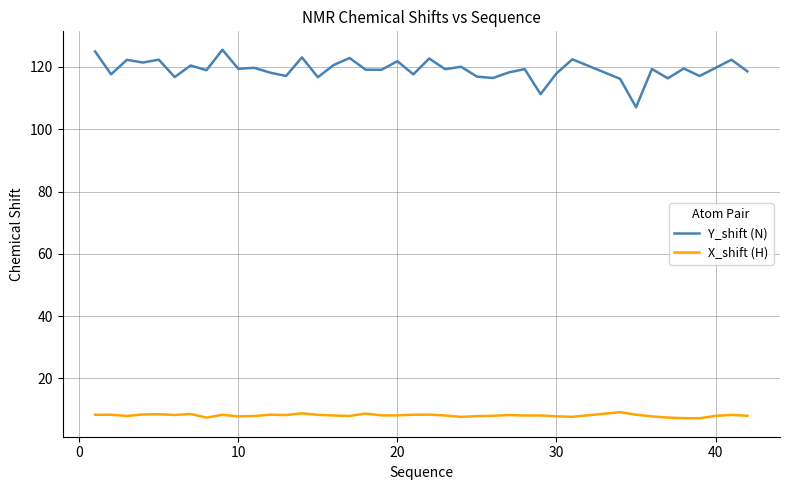

Is this an area chart (filled region under the line)?

No